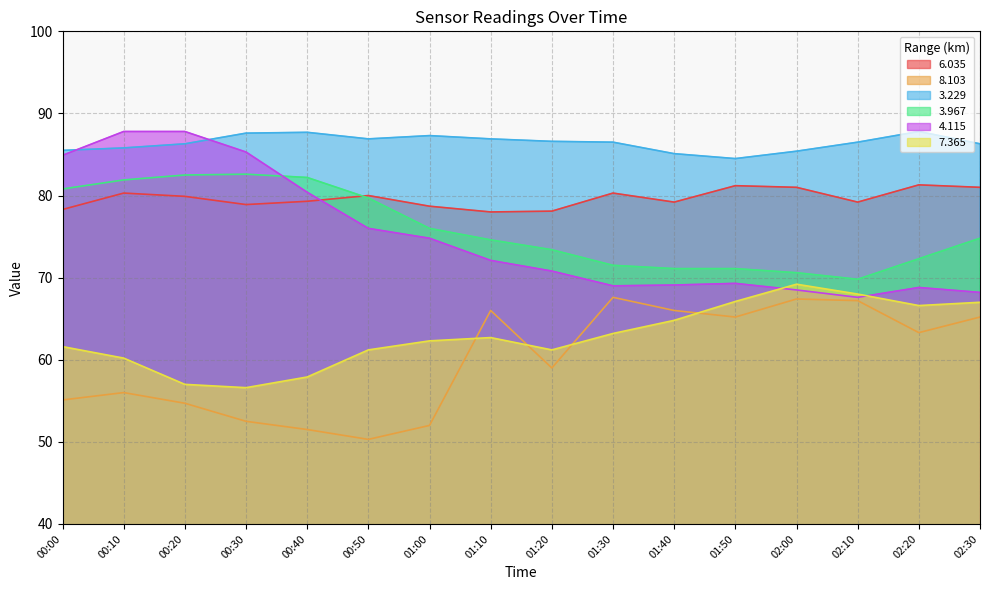

True or false: 8.103 has a value of 84.8 at 00:40.

False